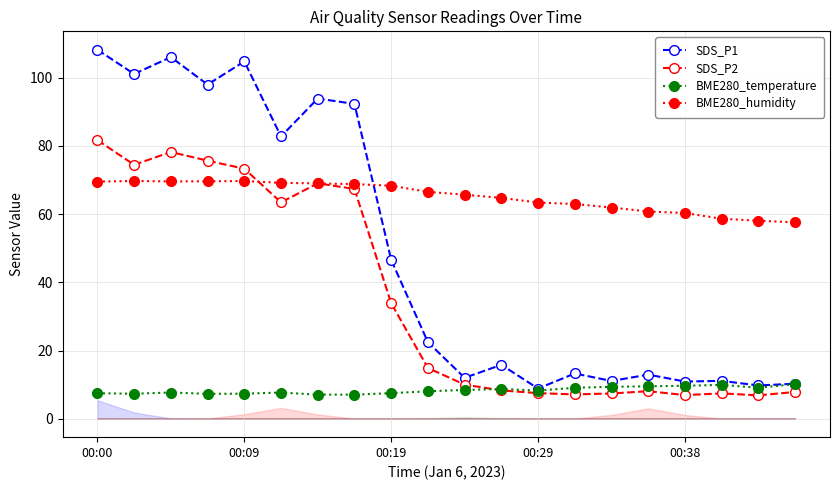

Rank the series at 14 from highest to lowest value.

BME280_humidity, SDS_P1, BME280_temperature, SDS_P2